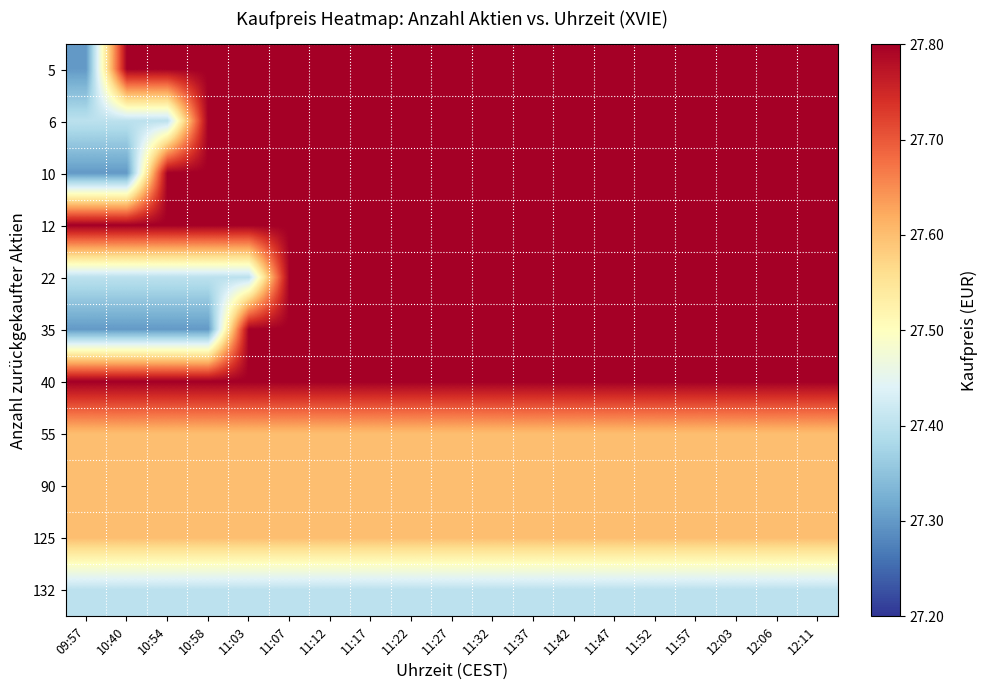

What is the total value across all series at 11:27?

304.8